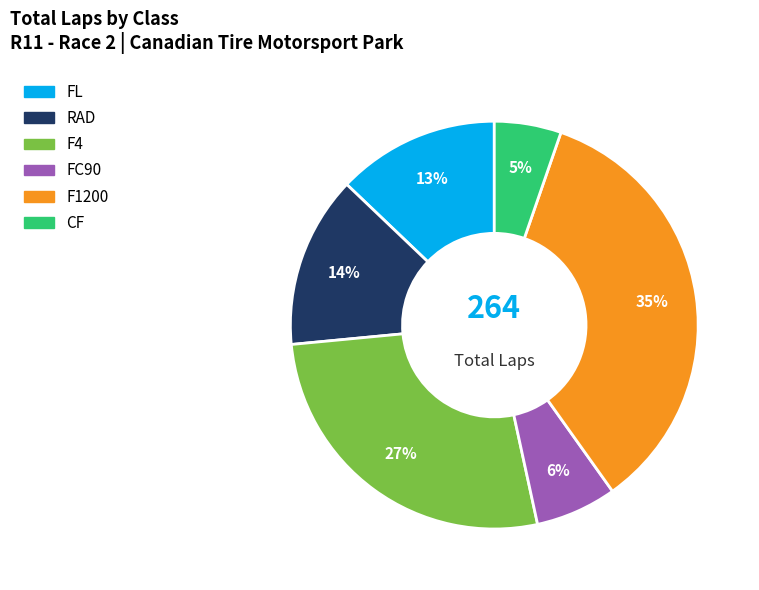

Does any single category account for the majority?

No